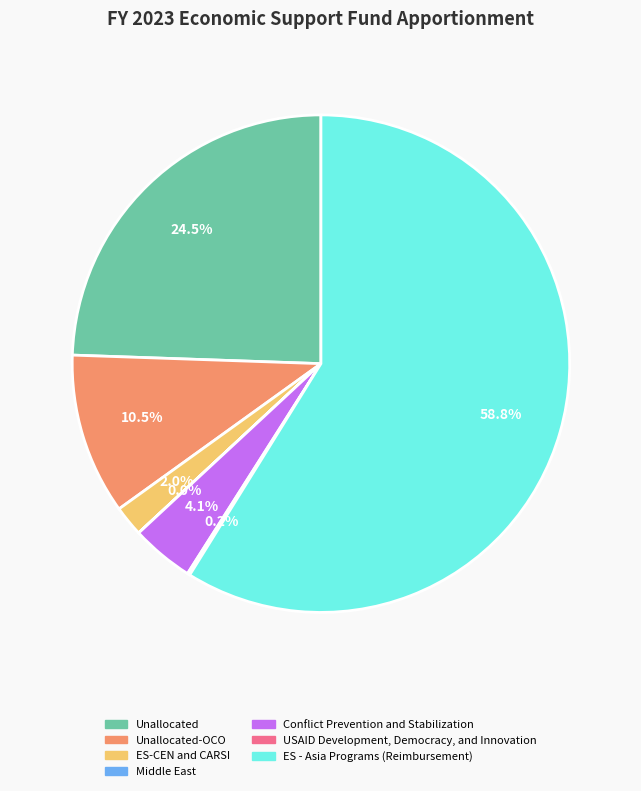

Which category has the biggest portion of the pie?

ES - Asia Programs (Reimbursement)